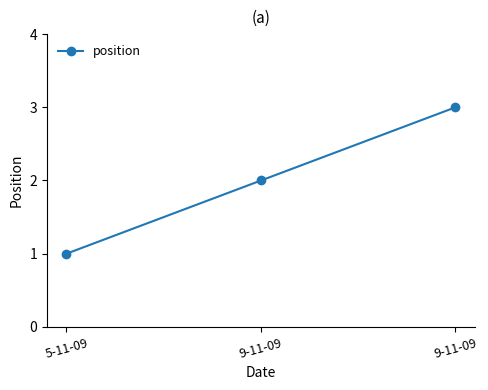

Rank the categories by value from highest to lowest.

9-11-09, 9-11-09, 5-11-09